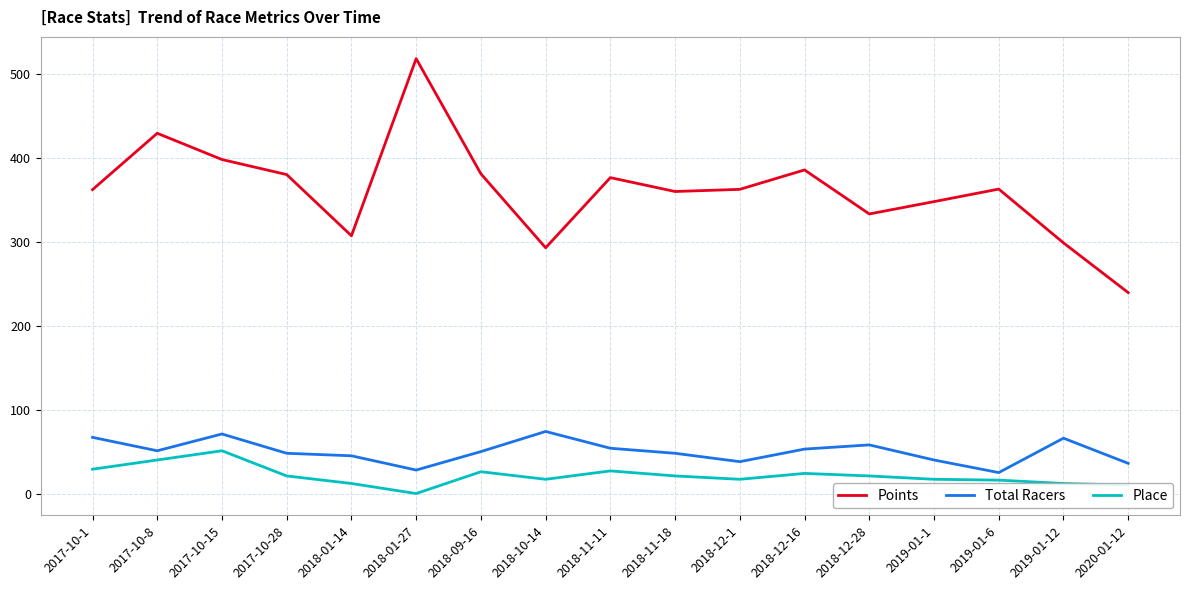

What is the total value across all series at 2019-01-12?

376.8